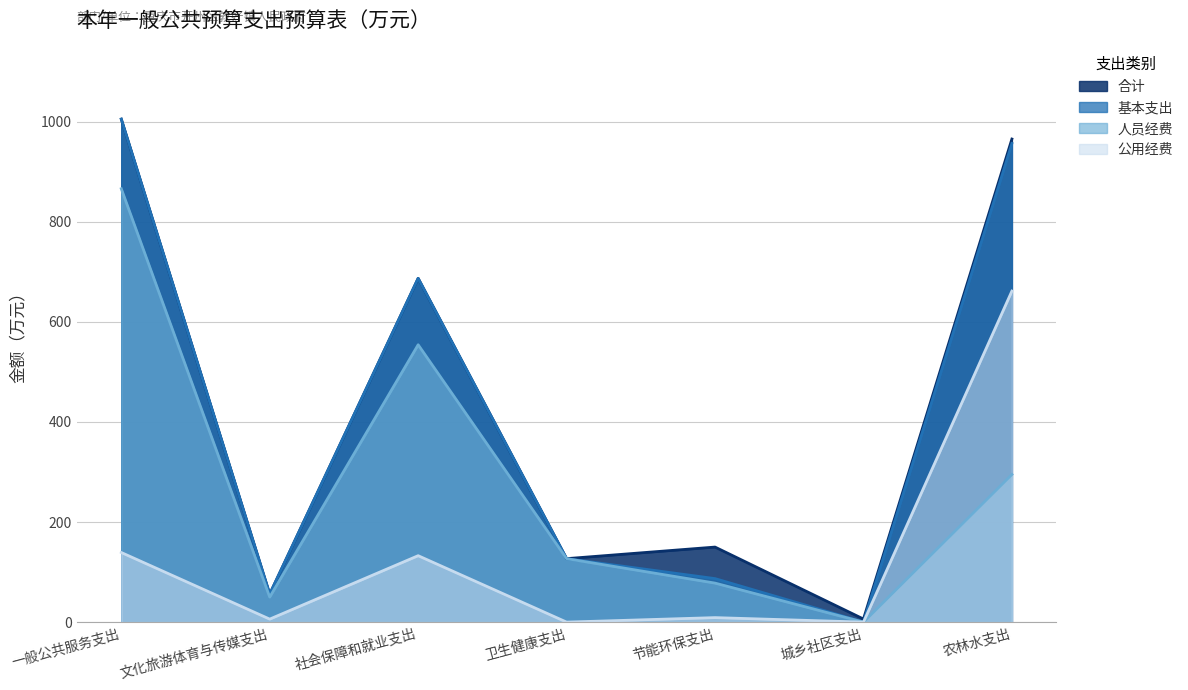

What is the total value across all series at 节能环保支出?

323.9